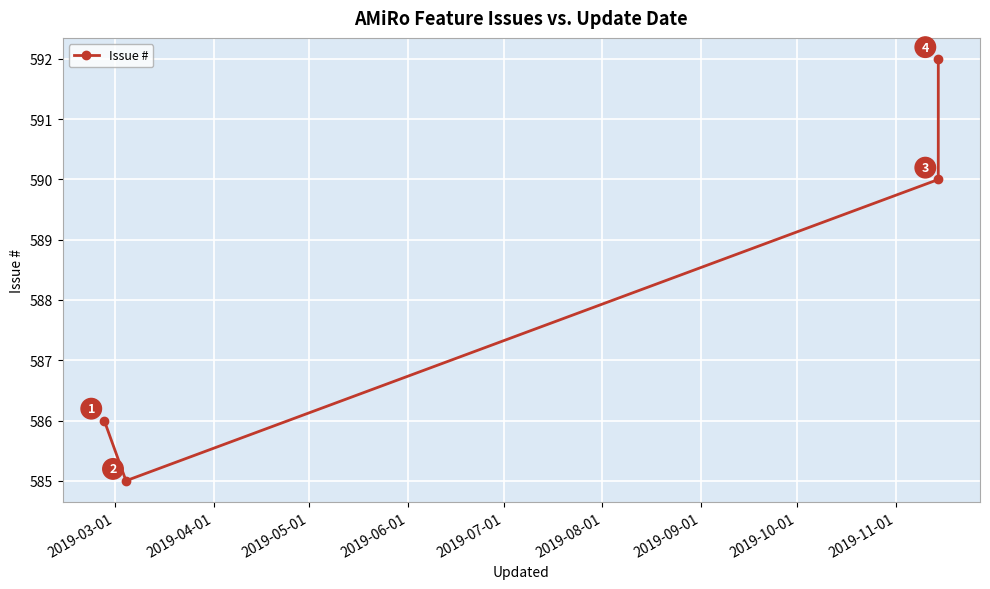

What is the maximum value shown in the chart?

592